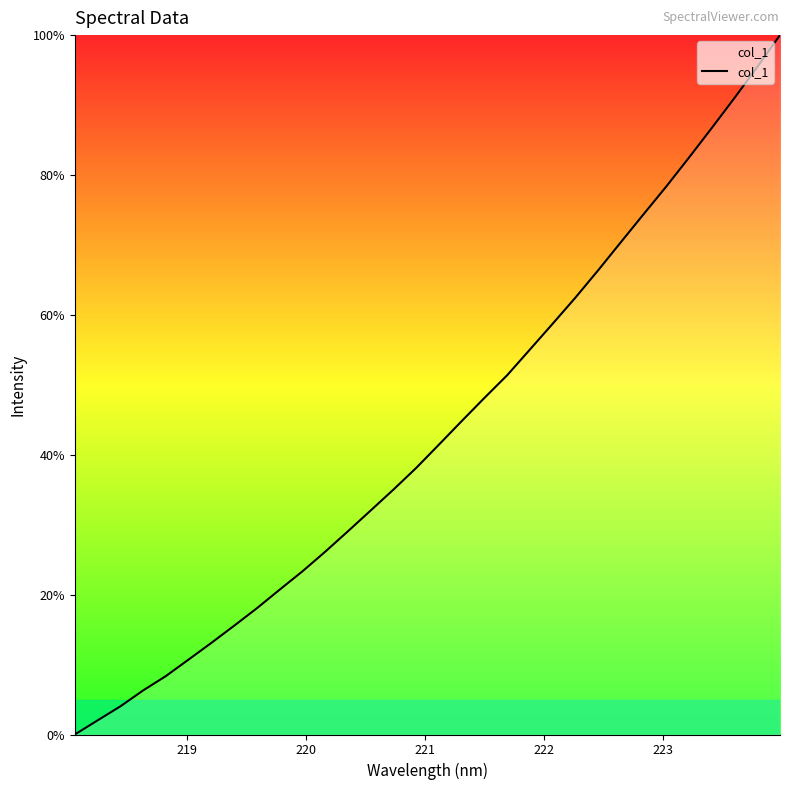

How many values are below 41?

16